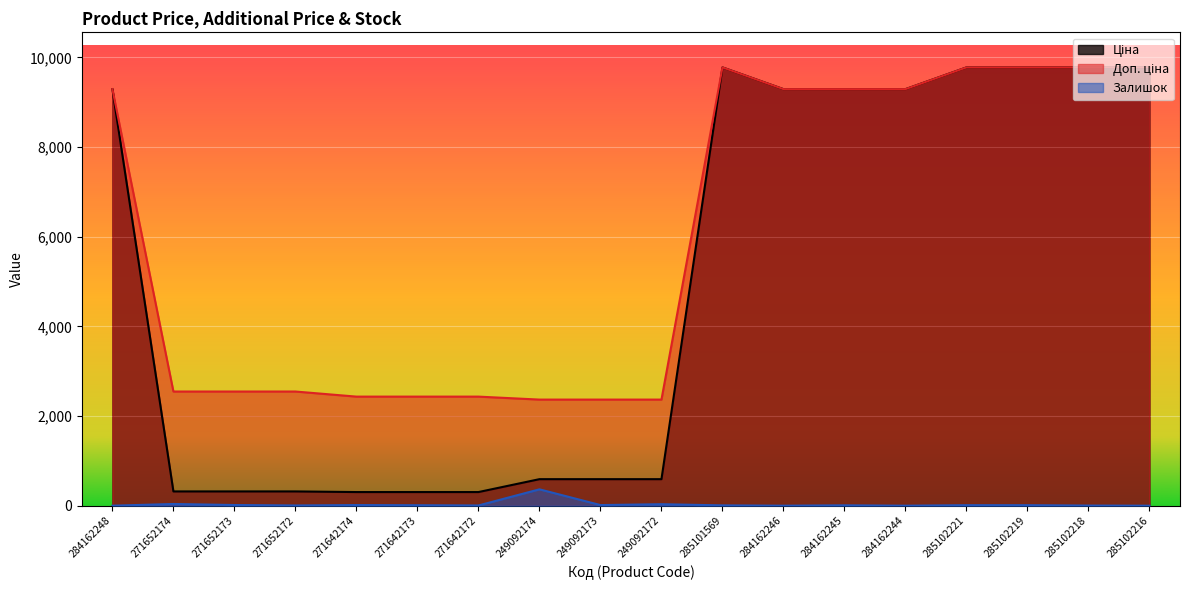

True or false: Залишок and Доп. ціна cross at least once.

False